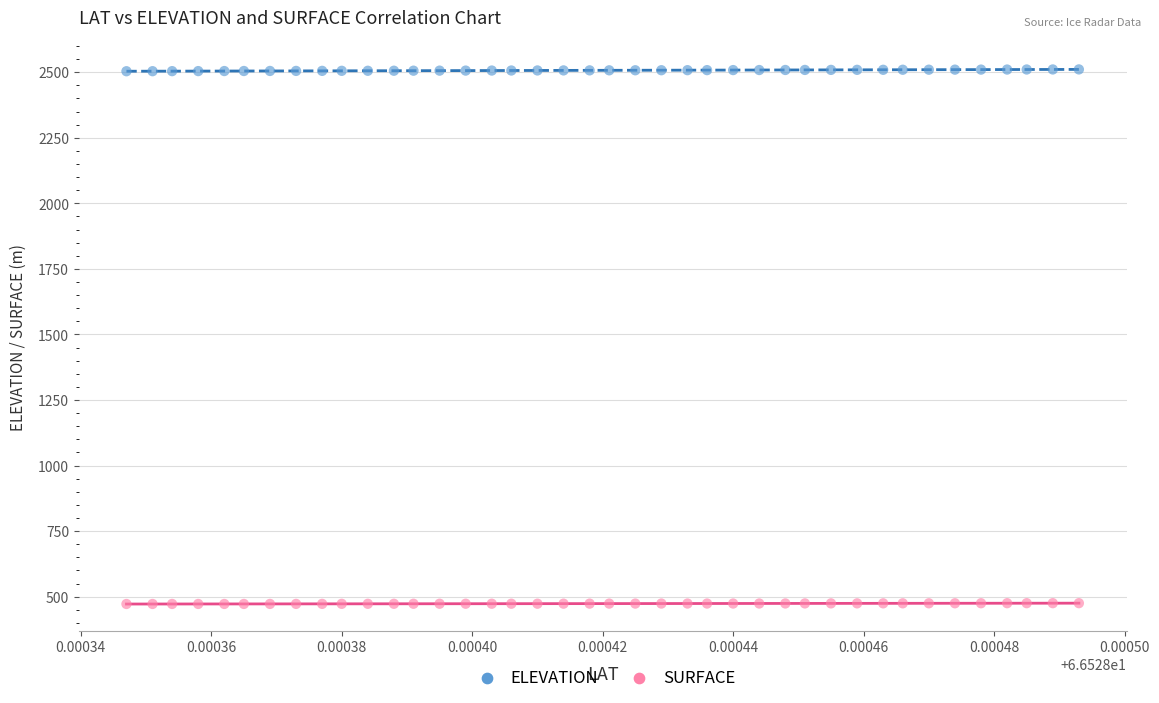

Across all data points, what is the range of Y values (max minus min)?

2038.5